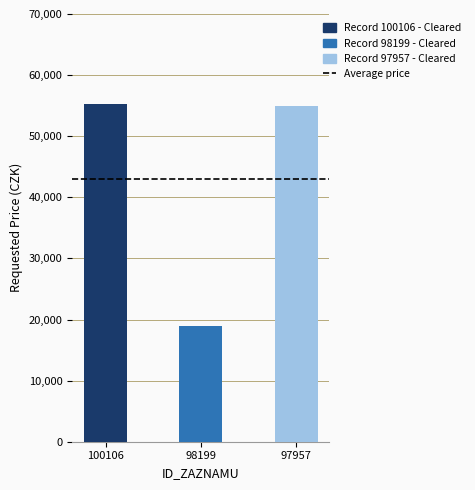

Is it true that the value at 98199 is 12059?

False